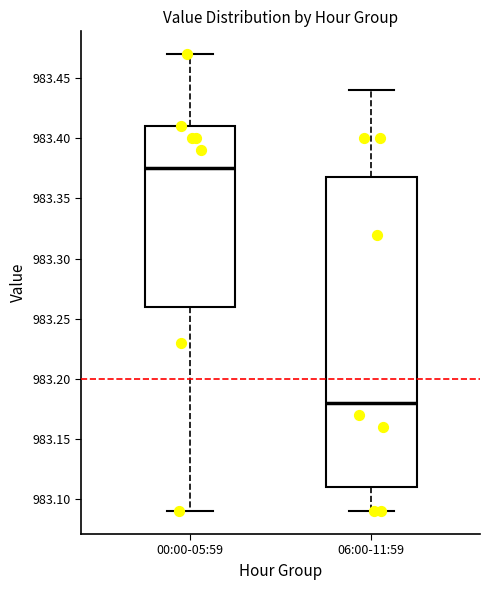

Reading left to right, read every box against the y-axis: the position of its median line, the range the box covers, and the ends of its whiskers. The values are not printed on the chart, so give them approximately, as read against the axis.

00:00-05:59: median 983.375, box 983.260 to 983.410, whiskers 983.090 to 983.470
06:00-11:59: median 983.180, box 983.110 to 983.370, whiskers 983.090 to 983.440